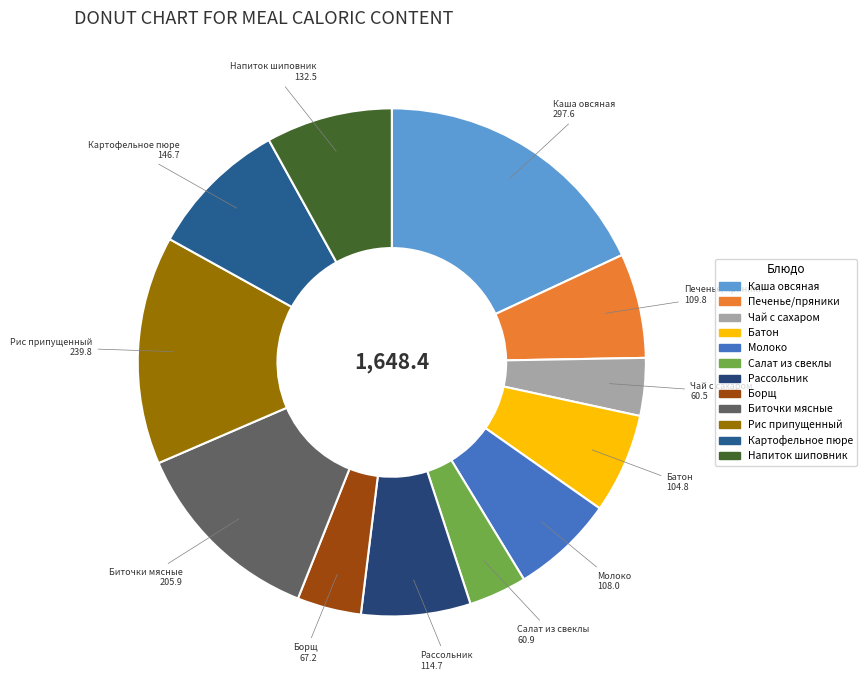

How many slices are in this pie chart?

12